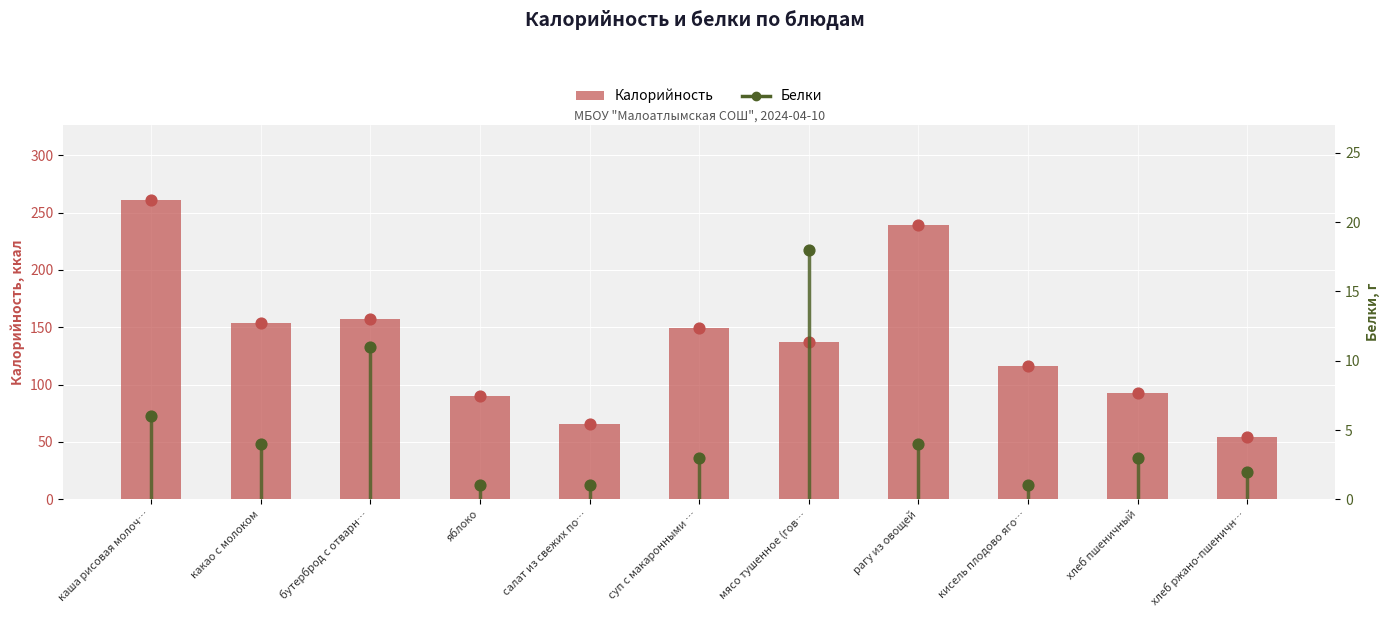

Which has a higher value, хлеб ржано-пшеничн… or бутерброд с отварн…?

бутерброд с отварн…